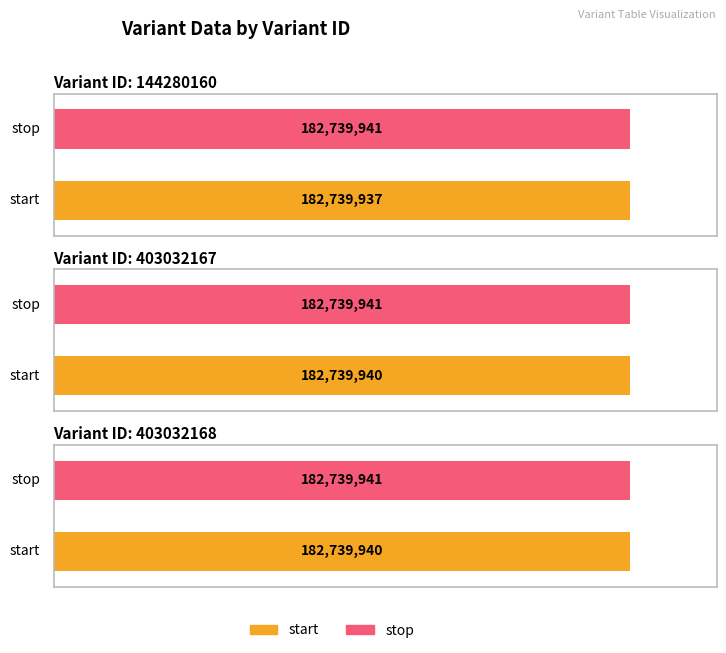

Does the chart contain any negative values?

No